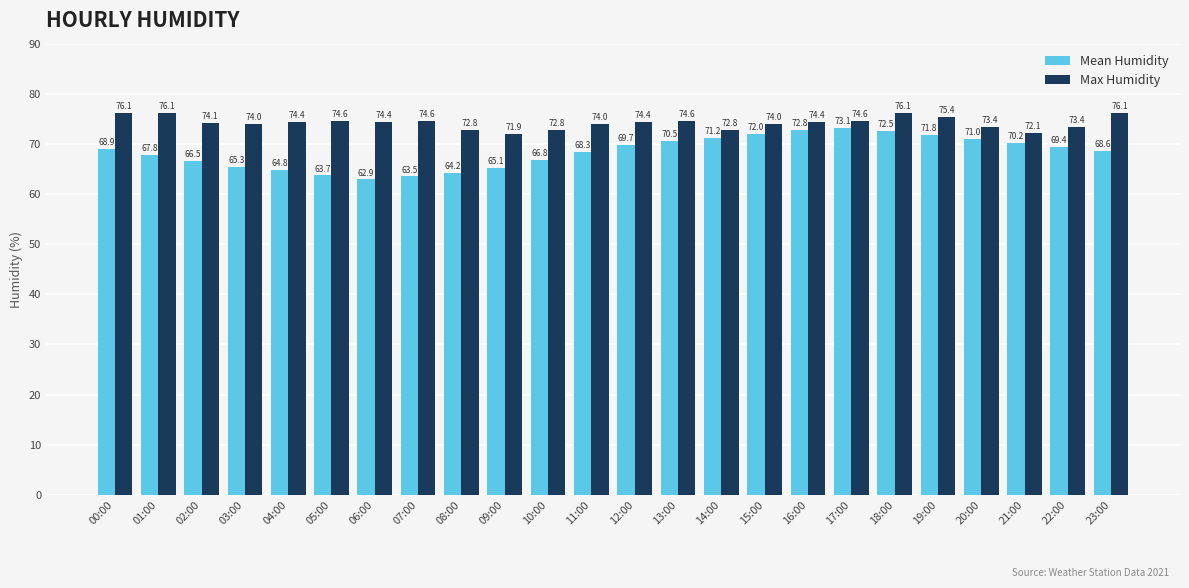

What is the minimum value shown in the chart?

62.9